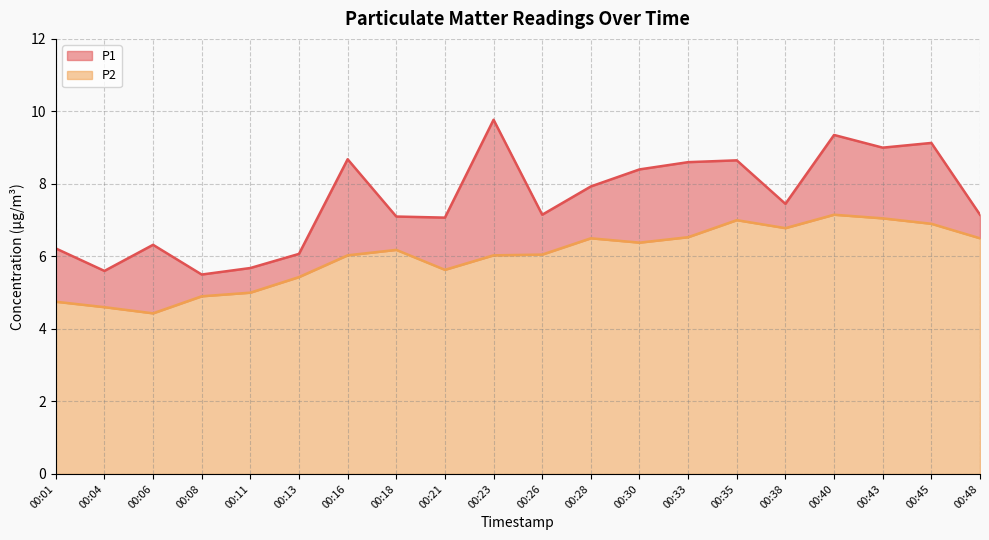

True or false: P1 and P2 intersect in this chart.

False